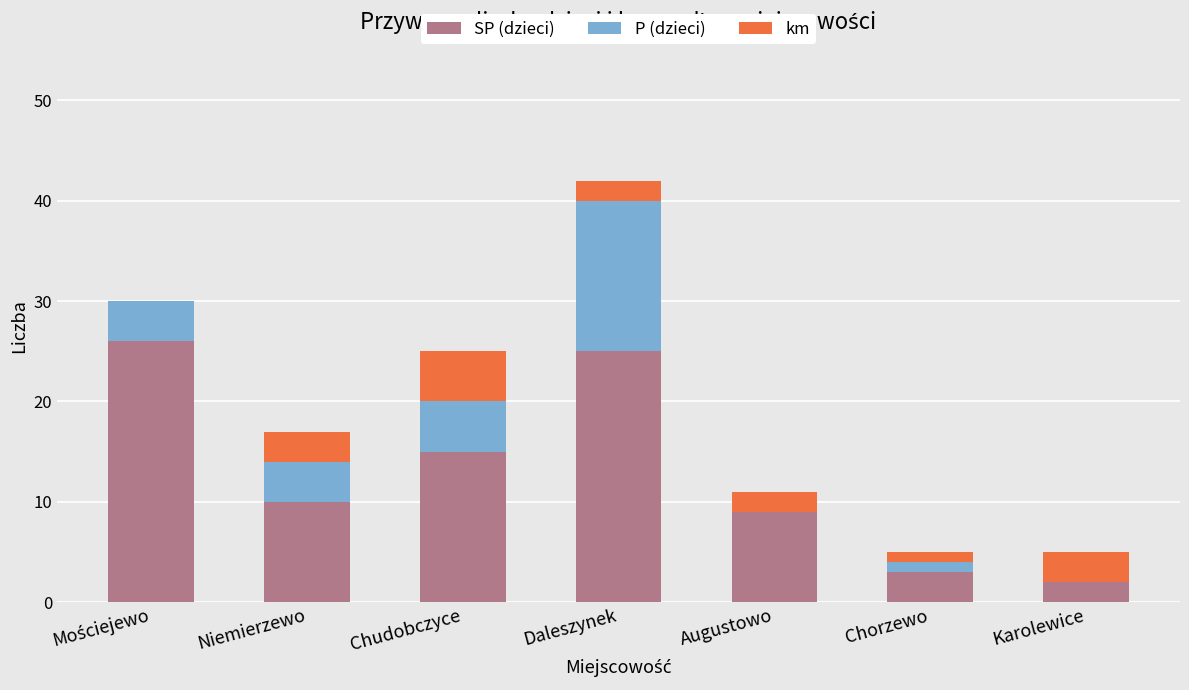

What is the total value across all series at Niemierzewo?

17